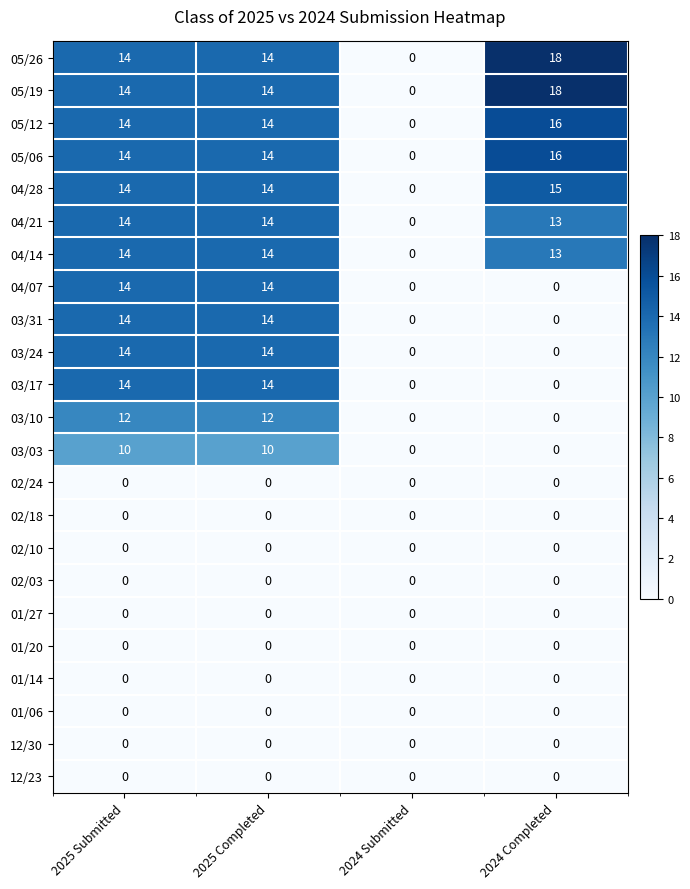

At which label does 04/28 reach its minimum?

2024 Submitted